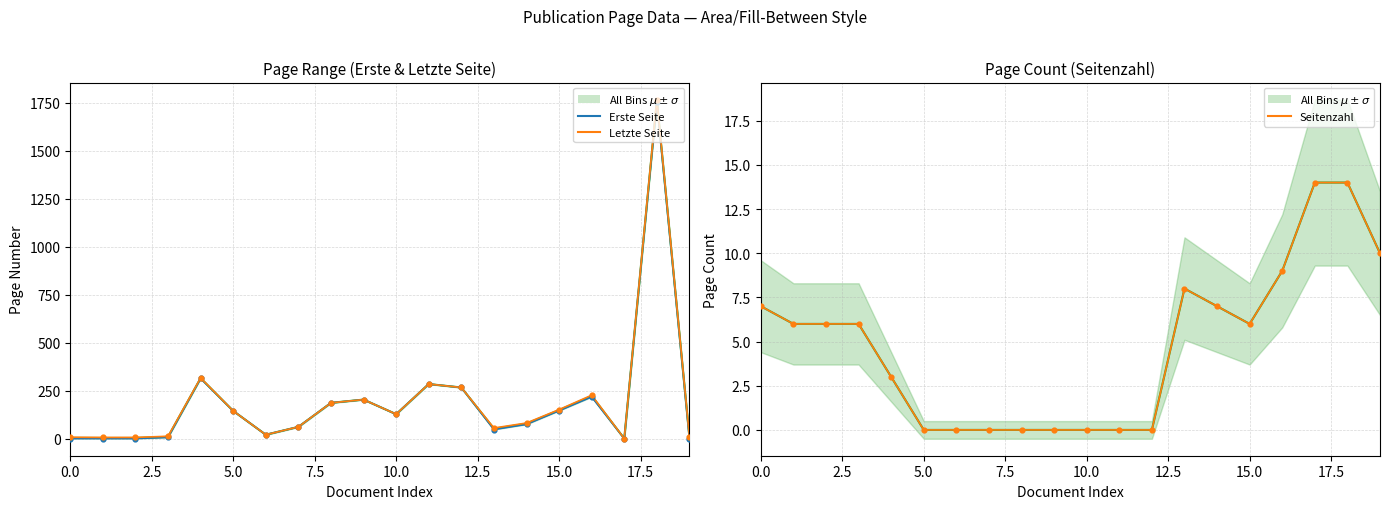

Is the value of Seitenzahl at OPUS4-8994 greater than the value of Erste Seite at OPUS4-8996?

No